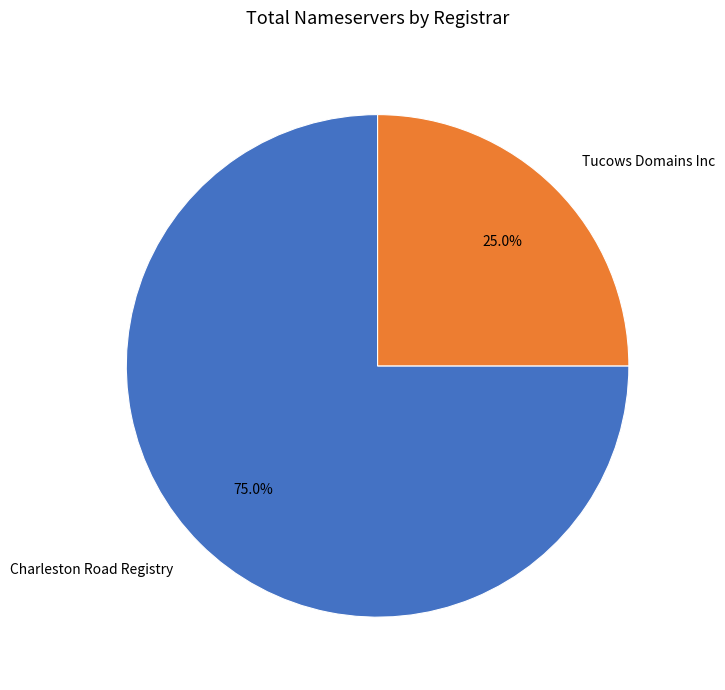

Rank the categories by value from highest to lowest.

Charleston Road Registry, Tucows Domains Inc